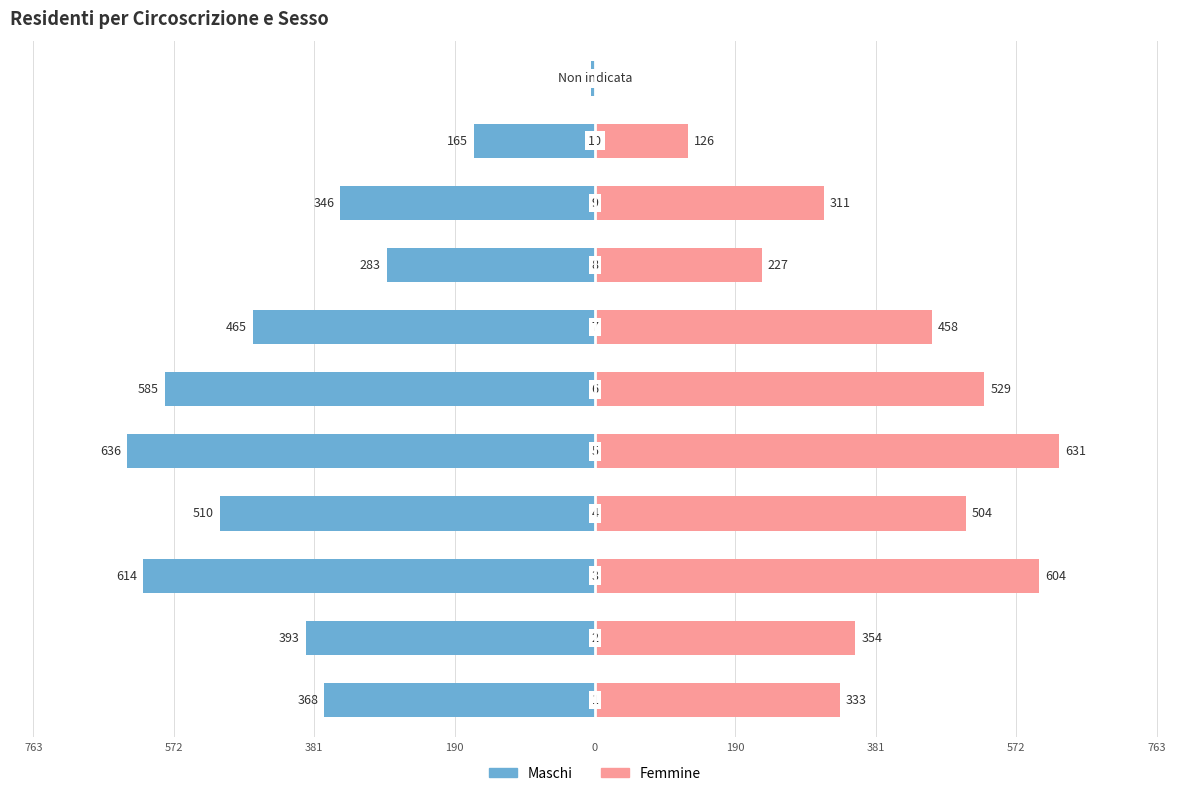

What is the label of the 2nd bar from the right?

9